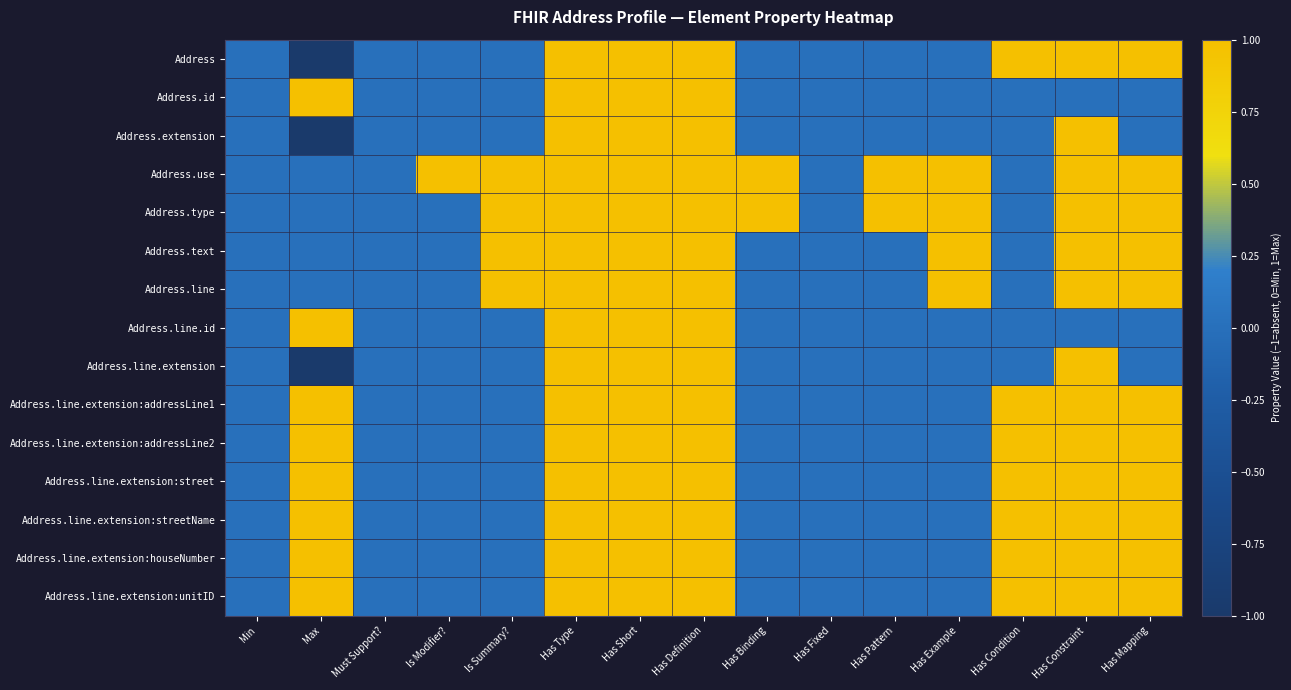

What is the total value across all series at Is Summary??

4